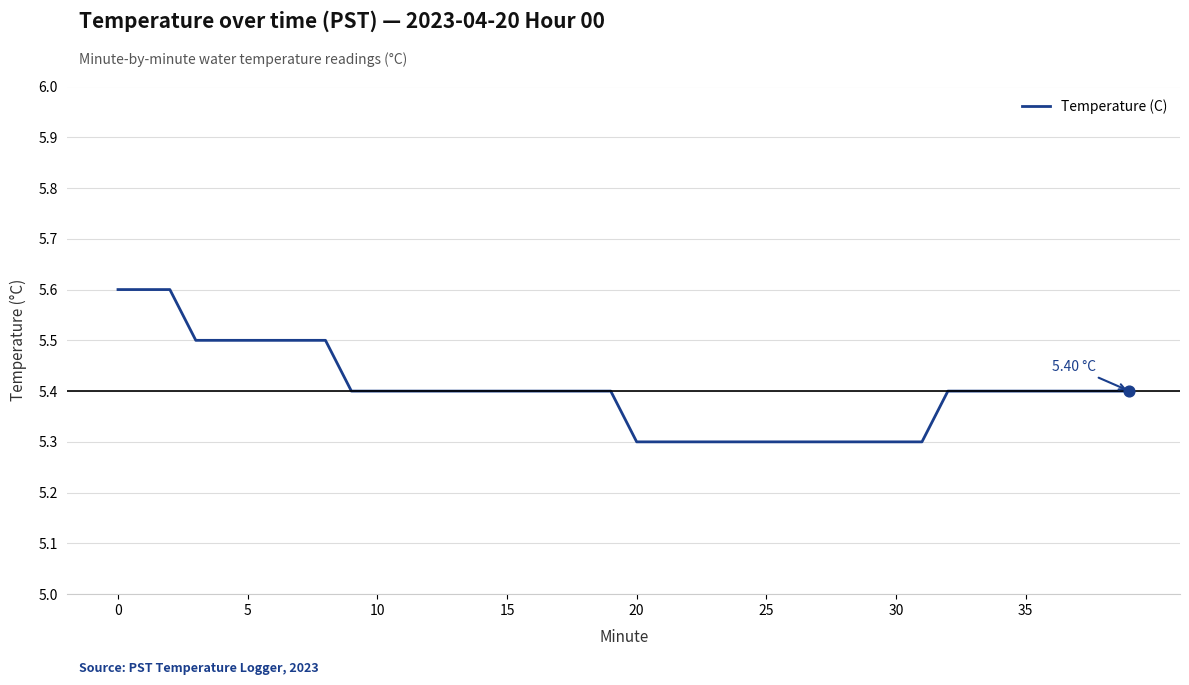

What is the difference between the maximum and minimum values?

0.3